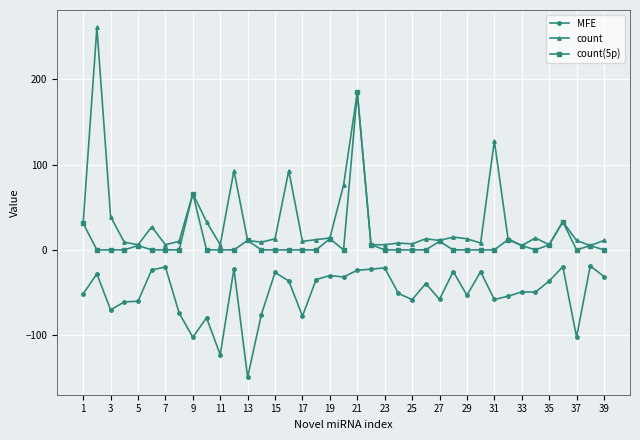

True or false: MFE and count cross at least once.

False